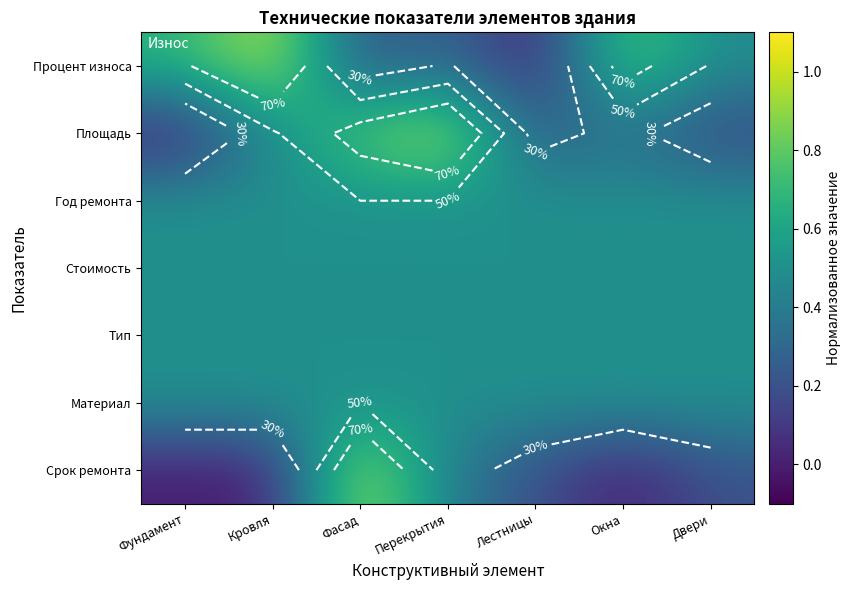

What is the total value across all series at Перекрытия?

3.7